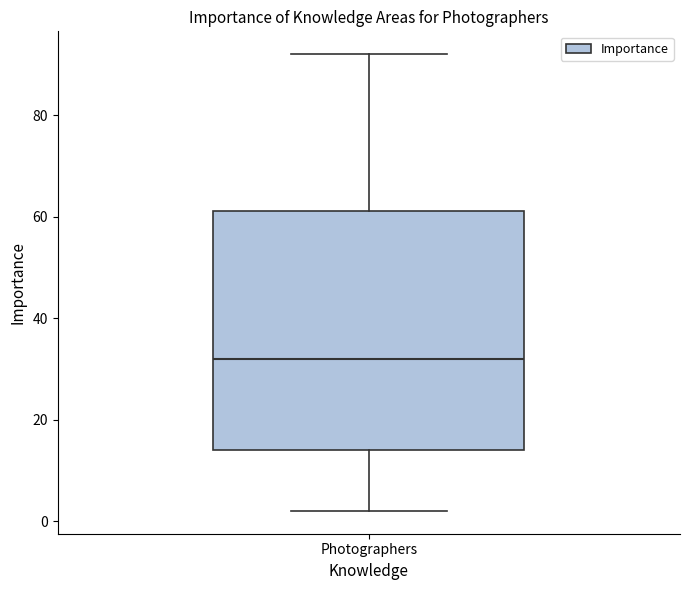

Transcribe this box plot: give where the median line is, the range the box spans, and where the two whiskers end, as read against the y-axis. The values are not printed on the chart, so give them approximately, as read against the axis.

median 32, box 14 to 62, whiskers 2 to 92